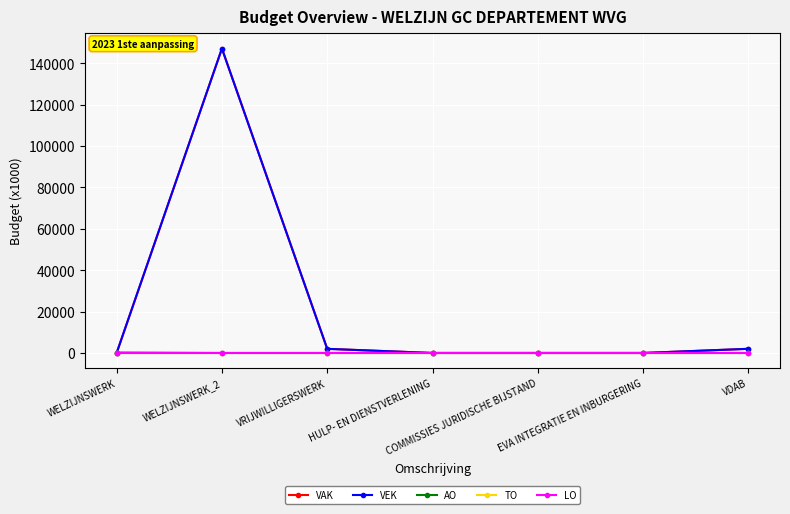

Does the chart have visible grid lines?

Yes